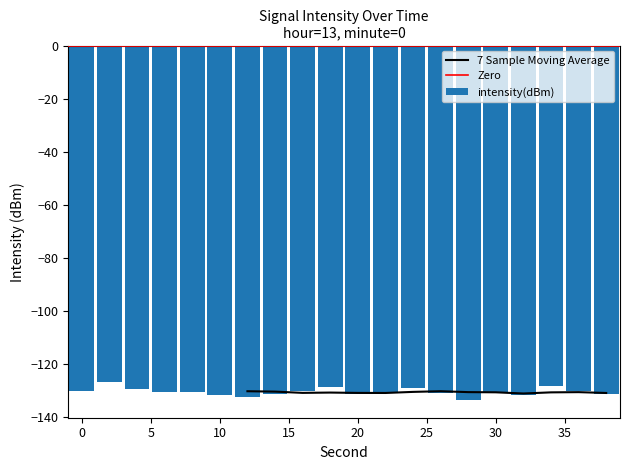

How many values are below -130?

15